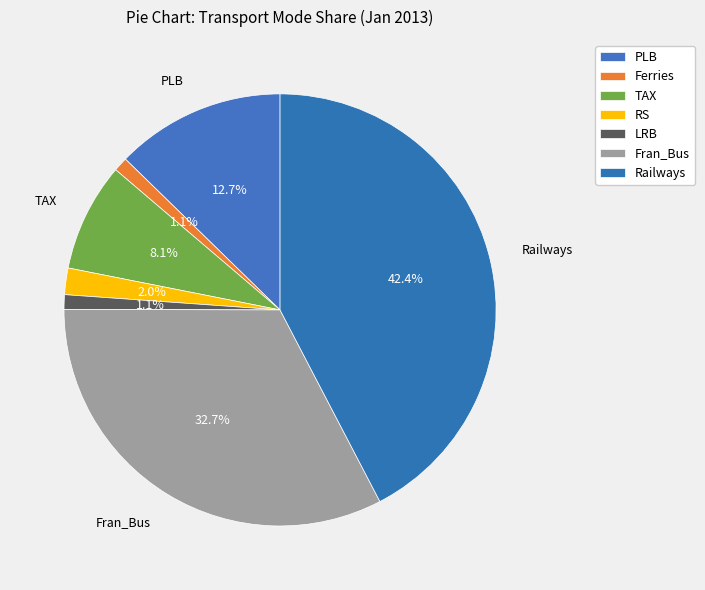

How many slices are in this pie chart?

7